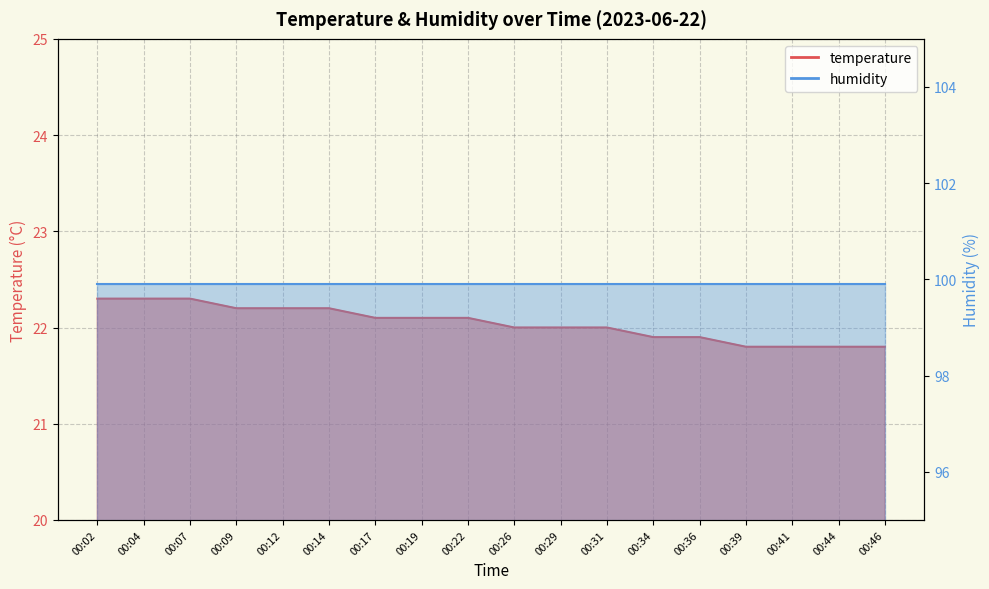

List the labels in order of value, smallest first.

00:39, 00:41, 00:44, 00:46, 00:34, 00:36, 00:26, 00:29, 00:31, 00:17, 00:19, 00:22, 00:09, 00:12, 00:14, 00:02, 00:04, 00:07